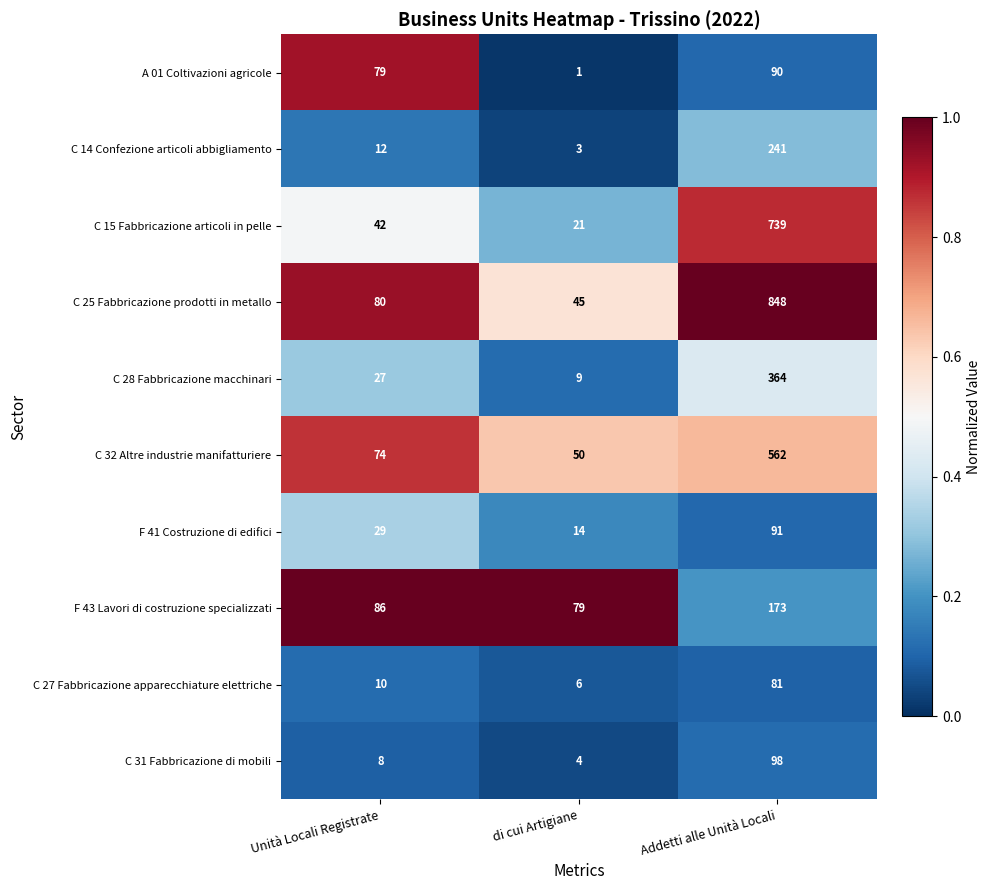

The value of C 14 Confezione articoli abbigliamento at Addetti alle Unità Locali is 241. True or false?

True